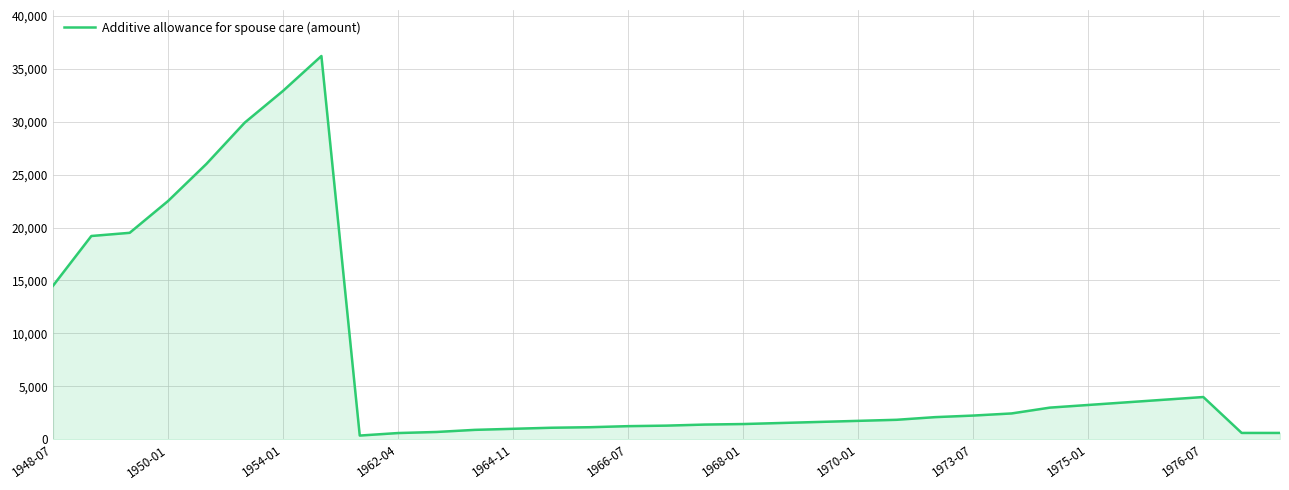

What is the maximum value shown in the chart?

36190.0